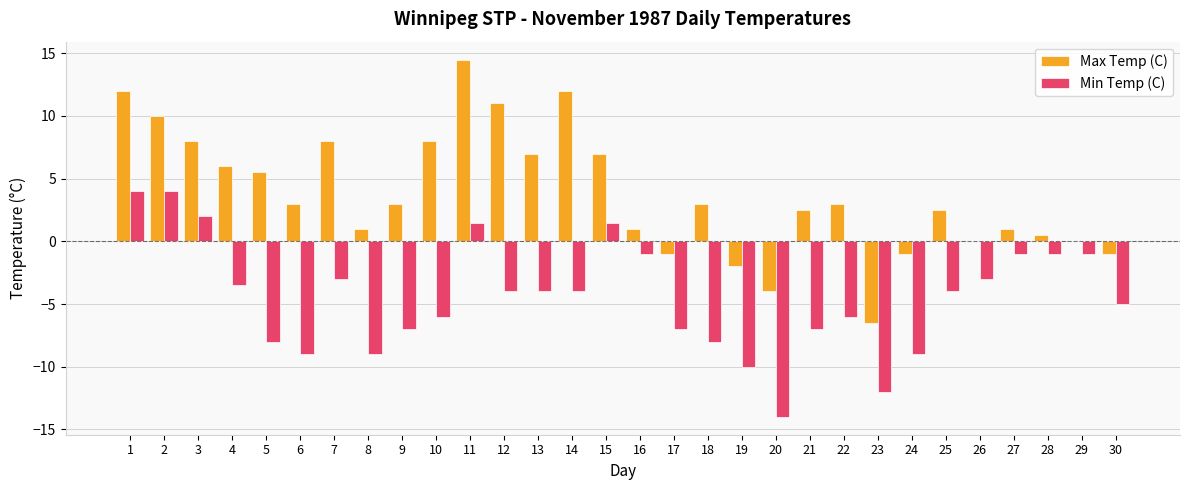

What is the sum of all Min Temp (C) values?

-133.5